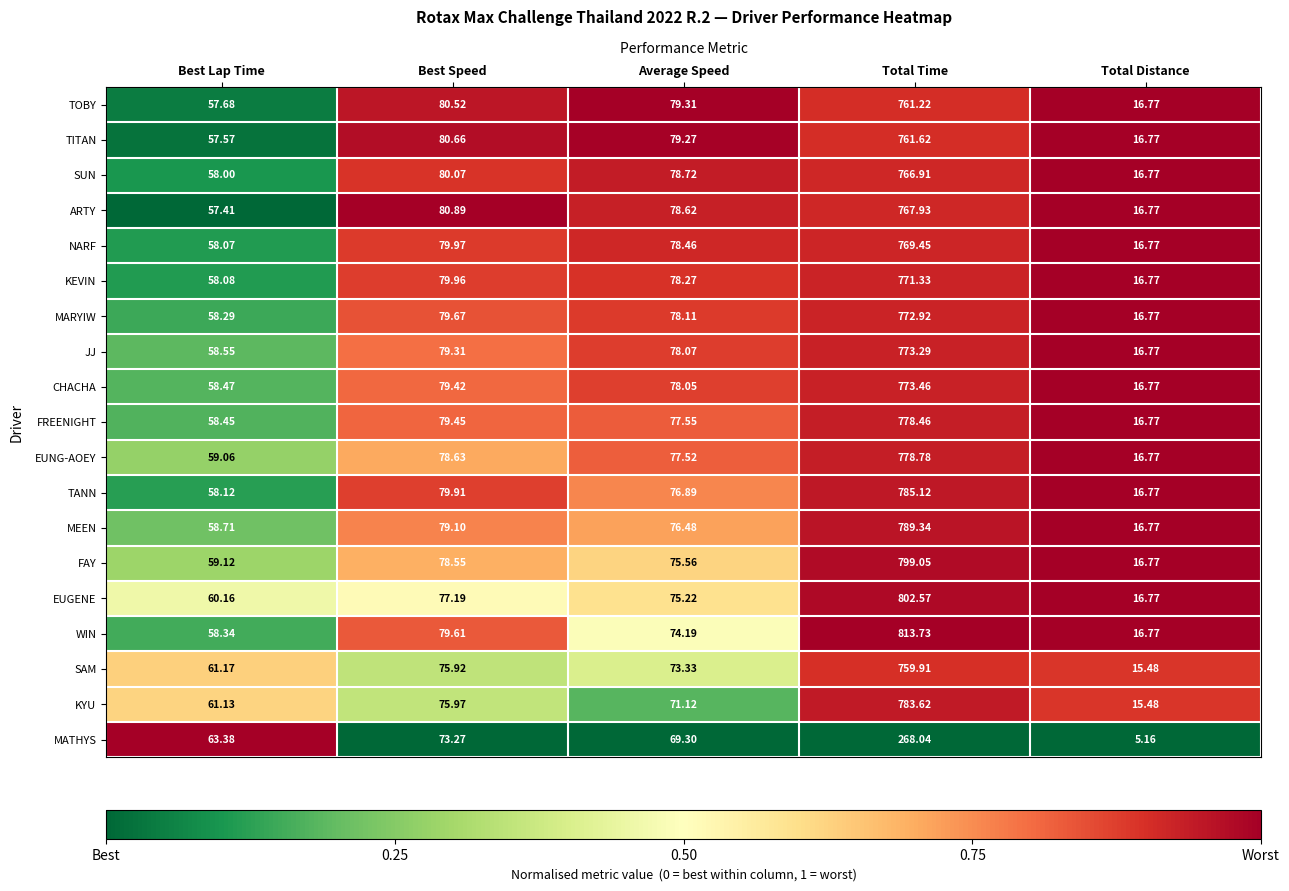

Is the value of TANN at Best Speed greater than the value of SAM at Average Speed?

Yes